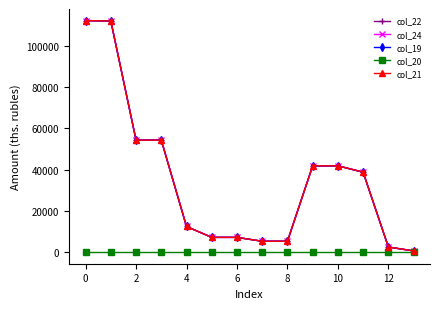

Which series has the largest total across all categories?

col_22